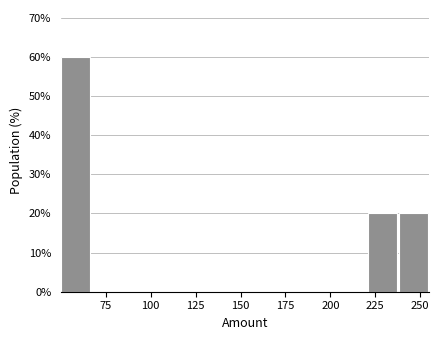

Read against the x-axis, roughly where is the centre of the tallest bar?

60